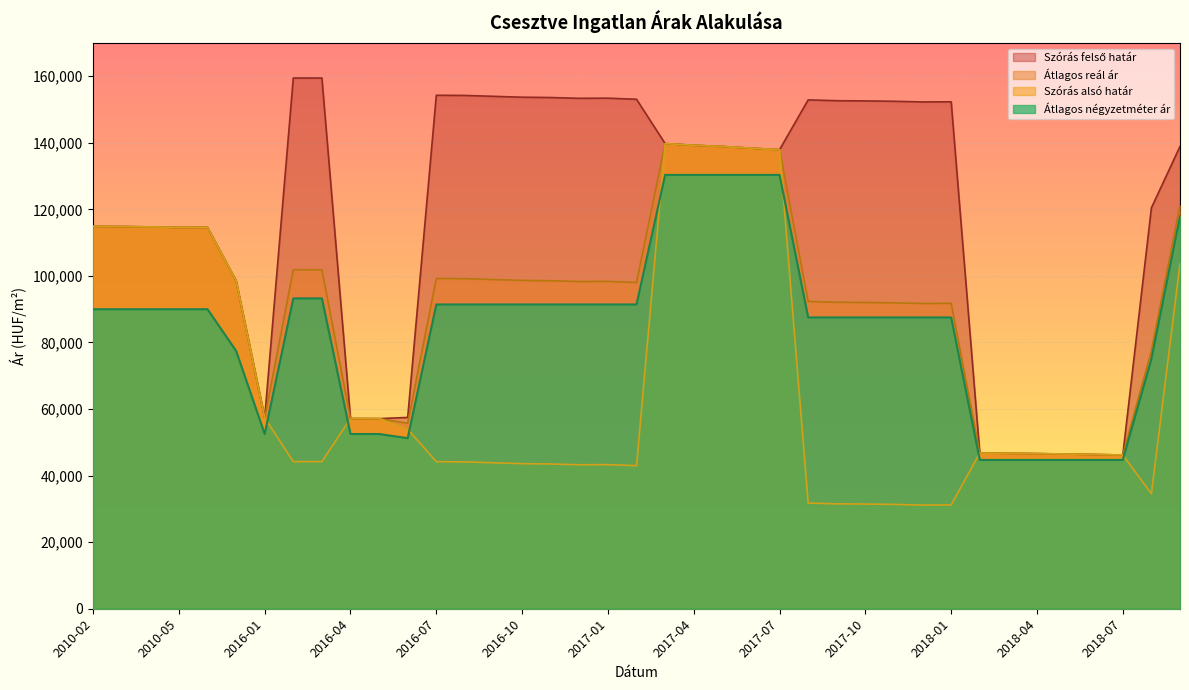

Reading left to right, extract all data points from this chart.

Szórás felső határ: 2010-02=114902	2010-03=114836	2010-04=114736	2010-05=114571	2010-06=114604	2010-07=98574	2016-01=57361	2016-02=159463	2016-03=159463	2016-04=57149	2016-05=57121	2016-06=57487	2016-07=154285	2016-08=154236	2016-09=153970	2016-10=153704	2016-11=153608	2016-12=153369	2017-01=153416	2017-02=153083	2017-03=139770	2017-04=139264	2017-05=138895	2017-06=138395	2017-07=137932	2017-08=152895	2017-09=152654	2017-10=152588	2017-11=152479	2017-12=152283	2018-01=152326	2018-02=46777	2018-03=46700	2018-04=46612	2018-05=46491	2018-06=46339	2018-07=46198	2018-08=120457	2018-09=138915
Átlagos reál ár: 2010-02=114902	2010-03=114836	2010-04=114736	2010-05=114571	2010-06=114604	2010-07=98574	2016-01=57361	2016-02=101834	2016-03=101834	2016-04=57149	2016-05=57121	2016-06=55720	2016-07=99232	2016-08=99183	2016-09=98917	2016-10=98651	2016-11=98555	2016-12=98316	2017-01=98363	2017-02=98030	2017-03=139770	2017-04=139264	2017-05=138895	2017-06=138395	2017-07=137932	2017-08=92330	2017-09=92089	2017-10=92023	2017-11=91914	2017-12=91718	2018-01=91761	2018-02=46777	2018-03=46700	2018-04=46612	2018-05=46491	2018-06=46339	2018-07=46198	2018-08=77509	2018-09=121299
Szórás alsó határ: 2010-02=114902	2010-03=114836	2010-04=114736	2010-05=114571	2010-06=114604	2010-07=98574	2016-01=57361	2016-02=44205	2016-03=44205	2016-04=57149	2016-05=57121	2016-06=53953	2016-07=44179	2016-08=44130	2016-09=43864	2016-10=43598	2016-11=43502	2016-12=43263	2017-01=43310	2017-02=42977	2017-03=139770	2017-04=139264	2017-05=138895	2017-06=138395	2017-07=137932	2017-08=31765	2017-09=31524	2017-10=31458	2017-11=31349	2017-12=31153	2018-01=31196	2018-02=46777	2018-03=46700	2018-04=46612	2018-05=46491	2018-06=46339	2018-07=46198	2018-08=34561	2018-09=103683
Átlagos négyzetméter ár: 2010-02=90000	2010-03=90000	2010-04=90000	2010-05=90000	2010-06=90000	2010-07=77500	2016-01=52500	2016-02=93250	2016-03=93250	2016-04=52500	2016-05=52500	2016-06=51250	2016-07=91428	2016-08=91428	2016-09=91428	2016-10=91428	2016-11=91428	2016-12=91428	2017-01=91428	2017-02=91428	2017-03=130357	2017-04=130357	2017-05=130357	2017-06=130357	2017-07=130357	2017-08=87531	2017-09=87531	2017-10=87531	2017-11=87531	2017-12=87531	2018-01=87531	2018-02=44705	2018-03=44705	2018-04=44705	2018-05=44705	2018-06=44705	2018-07=44705	2018-08=75074	2018-09=117900